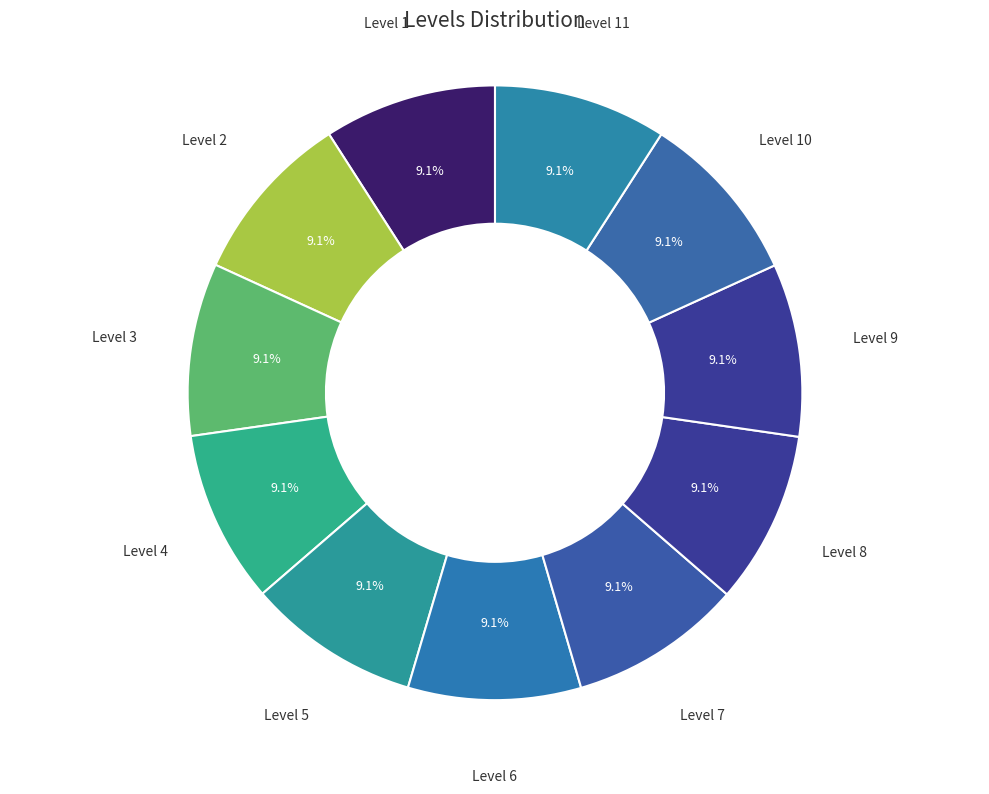

Count the number of slices in the pie.

11